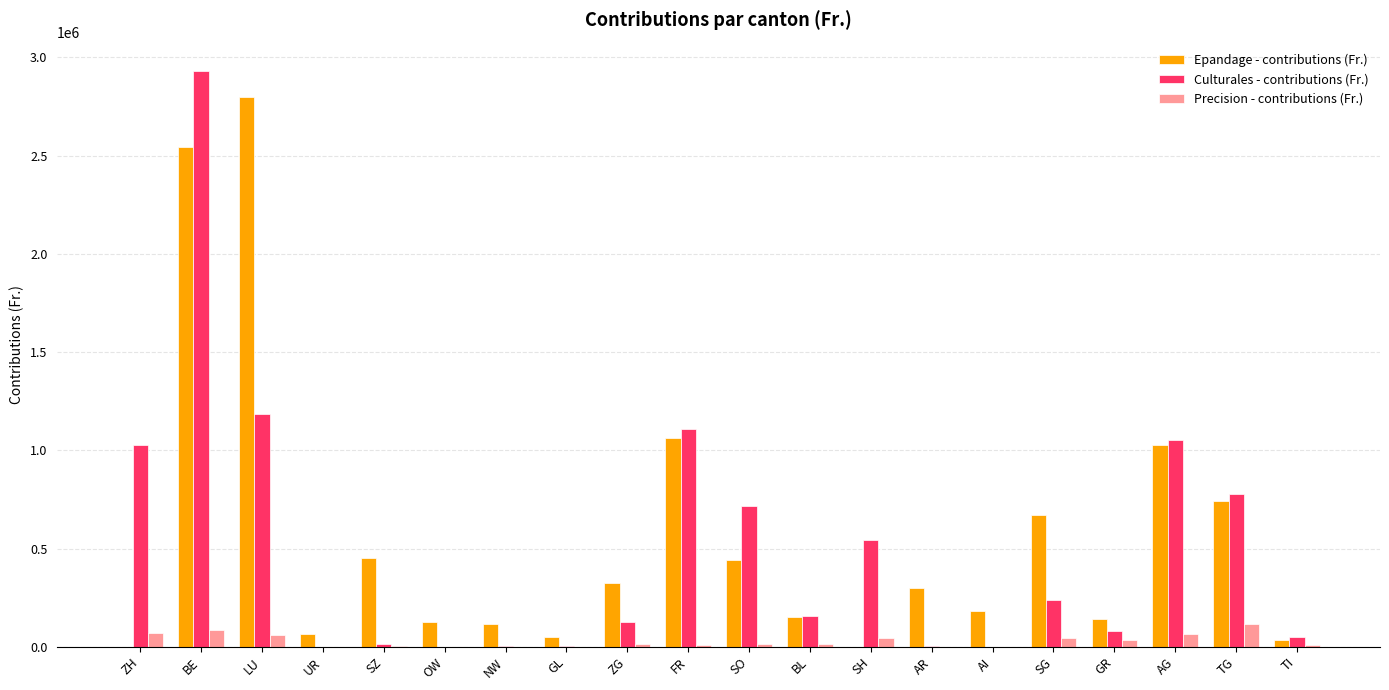

What are all the series names shown in the legend?

Epandage - contributions (Fr.), Culturales - contributions (Fr.), Precision - contributions (Fr.)